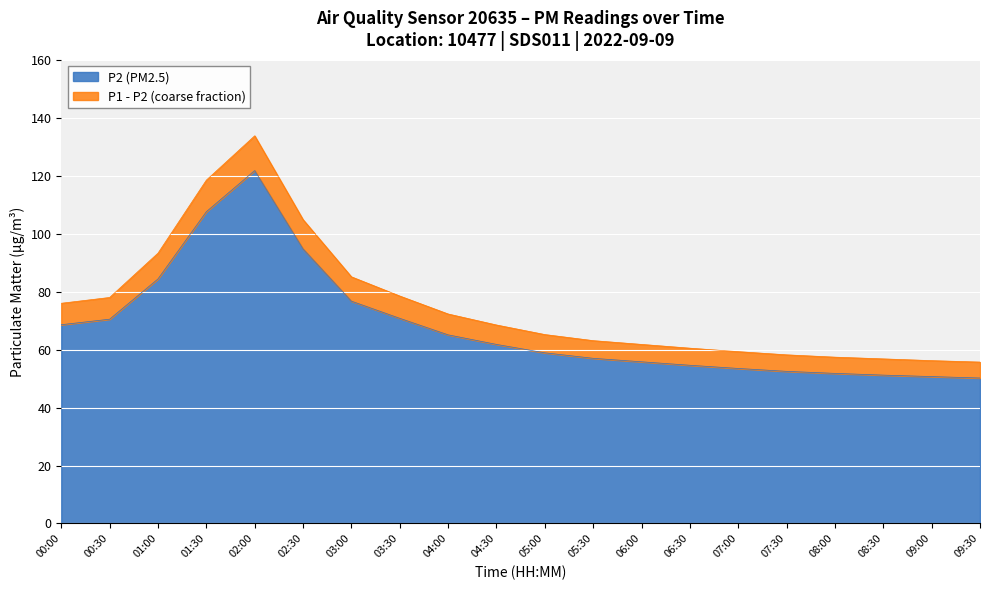

Reading right to left, what are all the values shown in this chart?

P1: 09:30=55.7	09:00=56.2	08:30=56.8	08:00=57.4	07:30=58.2	07:00=59.3	06:30=60.5	06:00=61.8	05:30=63.1	05:00=65.2	04:30=68.5	04:00=72.3	03:30=78.5	03:00=85.1	02:30=104.9	02:00=133.8	01:30=118.5	01:00=93.3	00:30=78.0	00:00=76.0
P2: 09:30=50.2	09:00=50.7	08:30=51.2	08:00=51.8	07:30=52.5	07:00=53.5	06:30=54.6	06:00=55.8	05:30=57.0	05:00=58.9	04:30=61.8	04:00=65.1	03:30=70.8	03:00=76.7	02:30=94.8	02:00=121.8	01:30=107.6	01:00=84.4	00:30=70.5	00:00=68.6